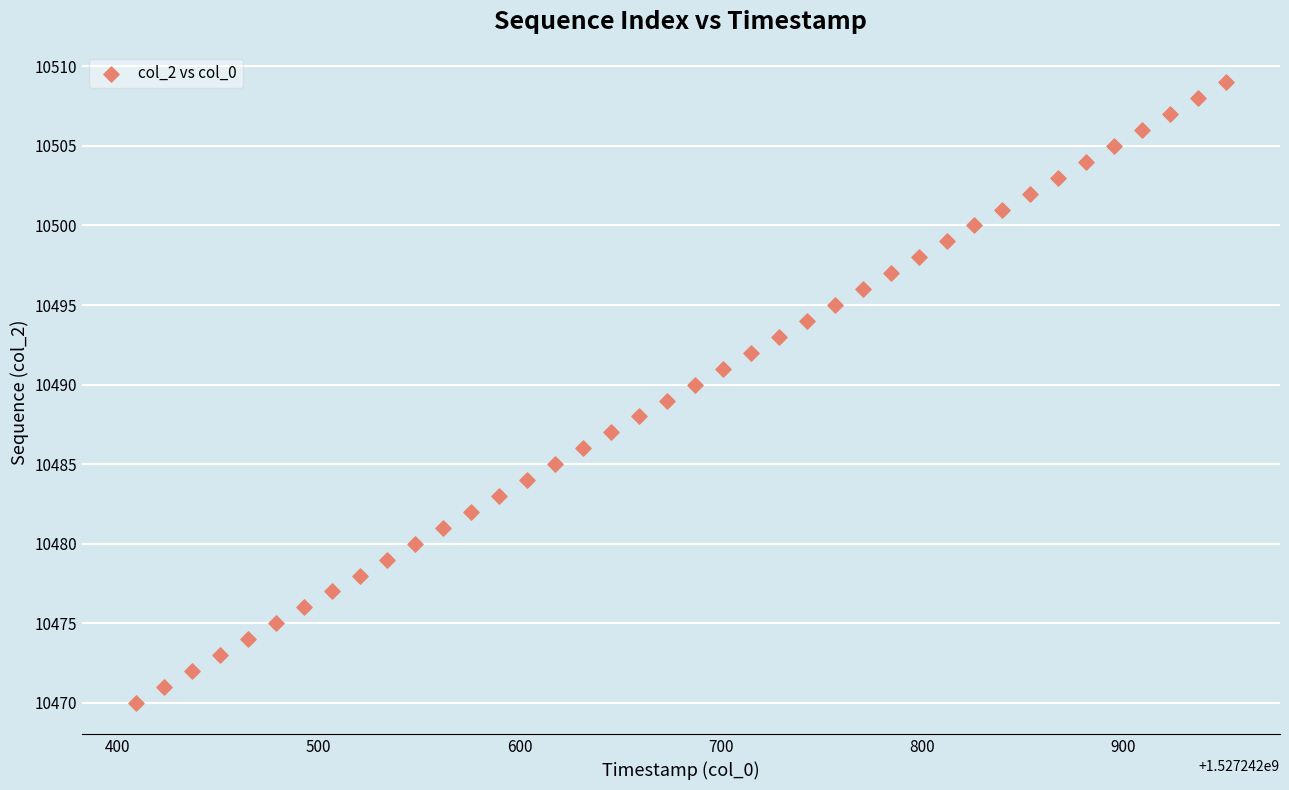

What is the range of Y values (max minus min)?

39